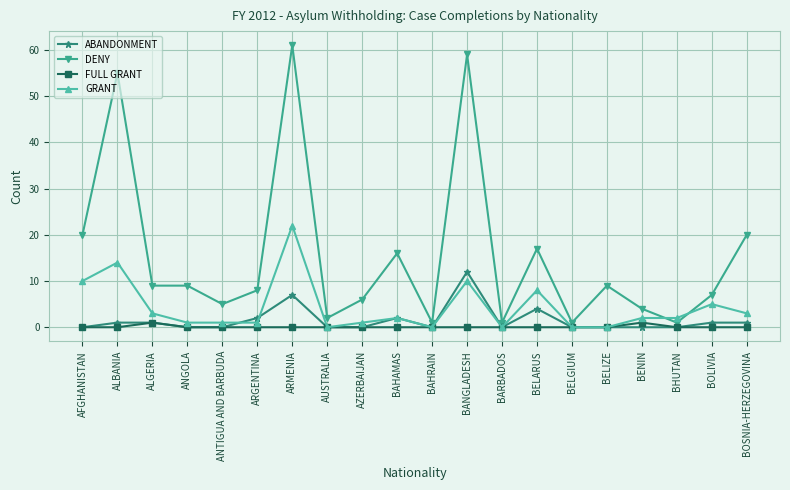

Reading left to right, what are all the values shown in this chart?

ABANDONMENT: AFGHANISTAN=0	ALBANIA=1	ALGERIA=1	ANGOLA=0	ANTIGUA AND BARBUDA=0	ARGENTINA=2	ARMENIA=7	AUSTRALIA=0	AZERBAIJAN=0	BAHAMAS=2	BAHRAIN=0	BANGLADESH=12	BARBADOS=0	BELARUS=4	BELGIUM=0	BELIZE=0	BENIN=0	BHUTAN=0	BOLIVIA=1	BOSNIA-HERZEGOVINA=1
DENY: AFGHANISTAN=20	ALBANIA=55	ALGERIA=9	ANGOLA=9	ANTIGUA AND BARBUDA=5	ARGENTINA=8	ARMENIA=61	AUSTRALIA=2	AZERBAIJAN=6	BAHAMAS=16	BAHRAIN=1	BANGLADESH=59	BARBADOS=1	BELARUS=17	BELGIUM=1	BELIZE=9	BENIN=4	BHUTAN=1	BOLIVIA=7	BOSNIA-HERZEGOVINA=20
FULL GRANT: AFGHANISTAN=0	ALBANIA=0	ALGERIA=1	ANGOLA=0	ANTIGUA AND BARBUDA=0	ARGENTINA=0	ARMENIA=0	AUSTRALIA=0	AZERBAIJAN=0	BAHAMAS=0	BAHRAIN=0	BANGLADESH=0	BARBADOS=0	BELARUS=0	BELGIUM=0	BELIZE=0	BENIN=1	BHUTAN=0	BOLIVIA=0	BOSNIA-HERZEGOVINA=0
GRANT: AFGHANISTAN=10	ALBANIA=14	ALGERIA=3	ANGOLA=1	ANTIGUA AND BARBUDA=1	ARGENTINA=1	ARMENIA=22	AUSTRALIA=0	AZERBAIJAN=1	BAHAMAS=2	BAHRAIN=0	BANGLADESH=10	BARBADOS=0	BELARUS=8	BELGIUM=0	BELIZE=0	BENIN=2	BHUTAN=2	BOLIVIA=5	BOSNIA-HERZEGOVINA=3